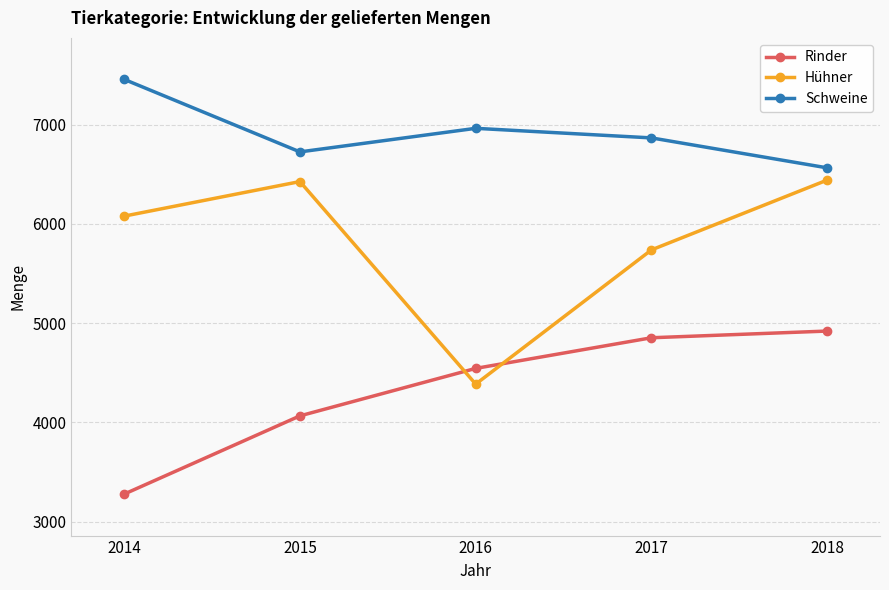

True or false: Schweine and Rinder intersect in this chart.

False